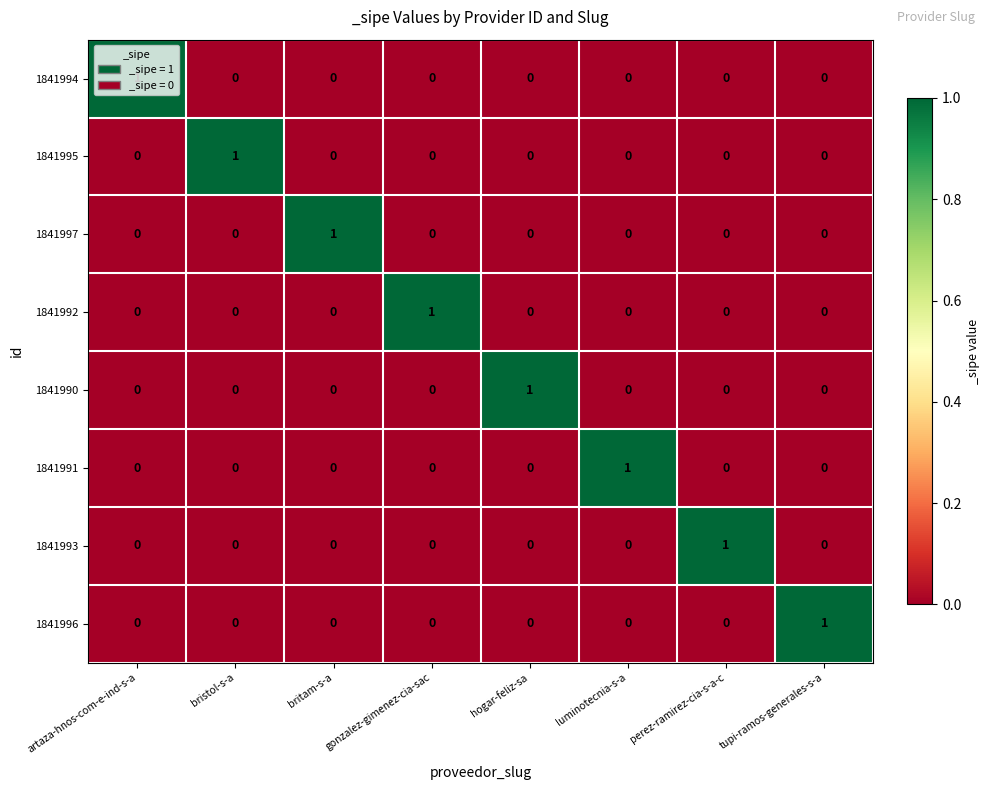

The value of 1841995 at hogar-feliz-sa is 0. True or false?

True